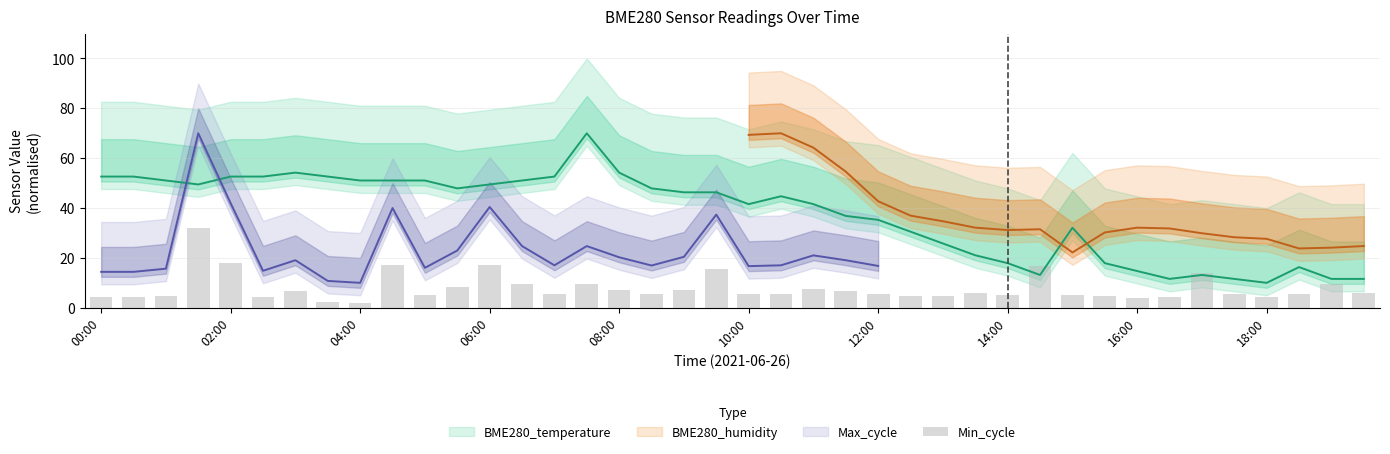

True or false: the data shows 16.8 at 29.

True